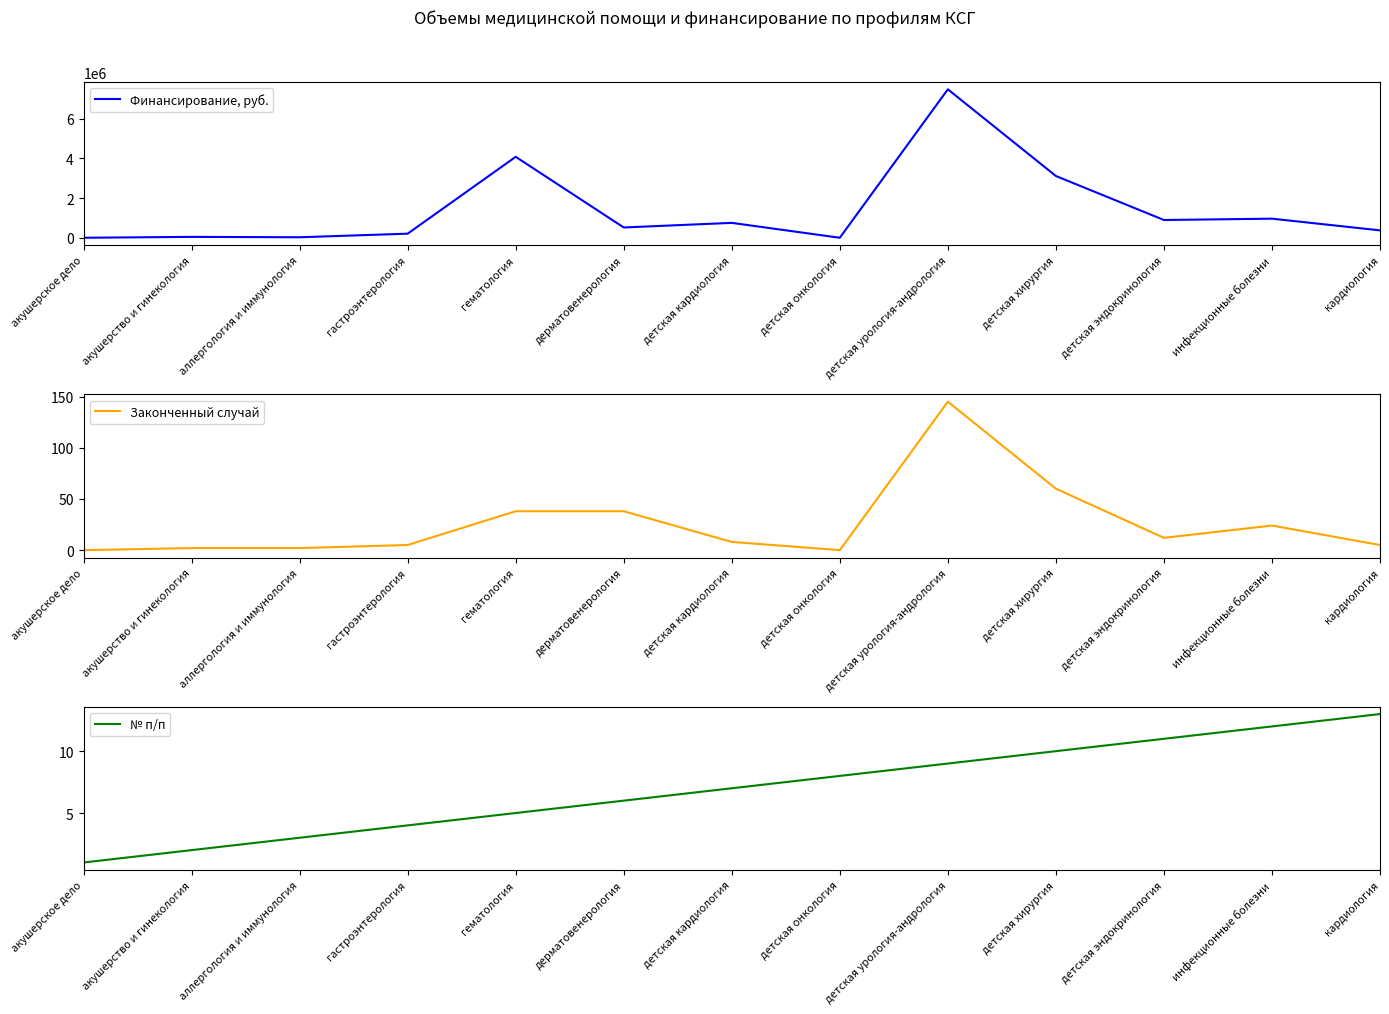

Reading right to left, list all the values displayed in this chart.

Финансирование, руб.: 372569	962760	895532	3114107	7486016	0	751051	518716	4082211	206197	24949	44631	0
Законченный случай: 5	24	12	60	145	0	8	38	38	5	2	2	0
№ п/п: 13	12	11	10	9	8	7	6	5	4	3	2	1